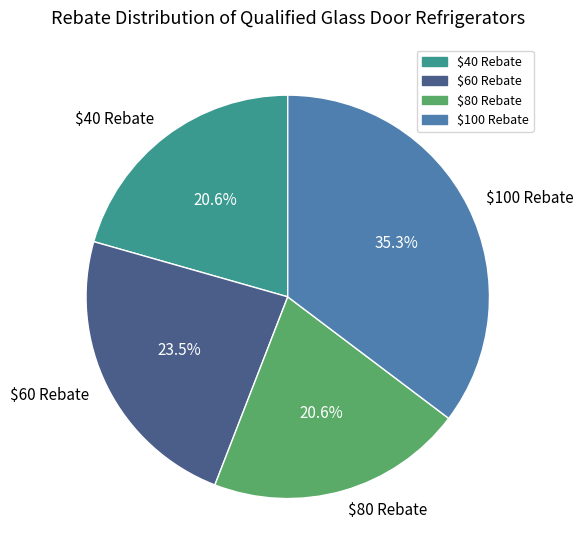

Is $40 Rebate the majority of the pie?

No